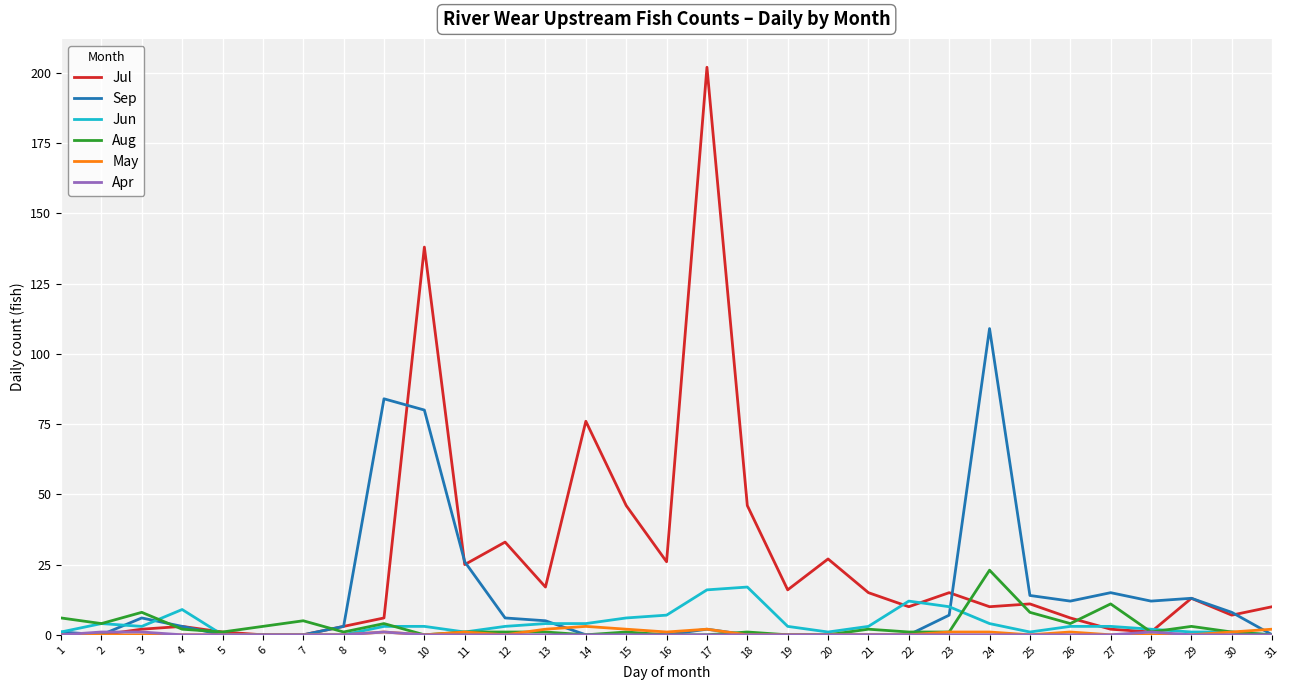

At which category does the chart reach its peak across all series?

17